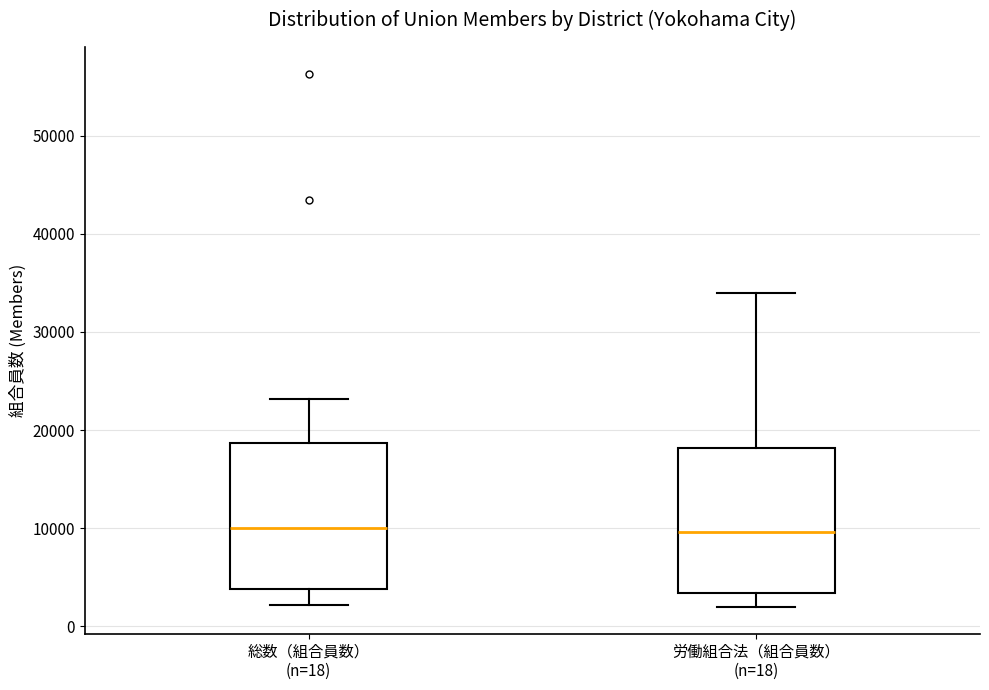

Reading left to right, read every box against the y-axis: the position of its median line, the range the box covers, and the ends of its whiskers. The values are not printed on the chart, so give them approximately, as read against the axis.

総数（組合員数） (n=18): median 10000, box 4000 to 19000, whiskers 2000 to 23000
労働組合法（組合員数） (n=18): median 10000, box 3000 to 18000, whiskers 2000 to 34000